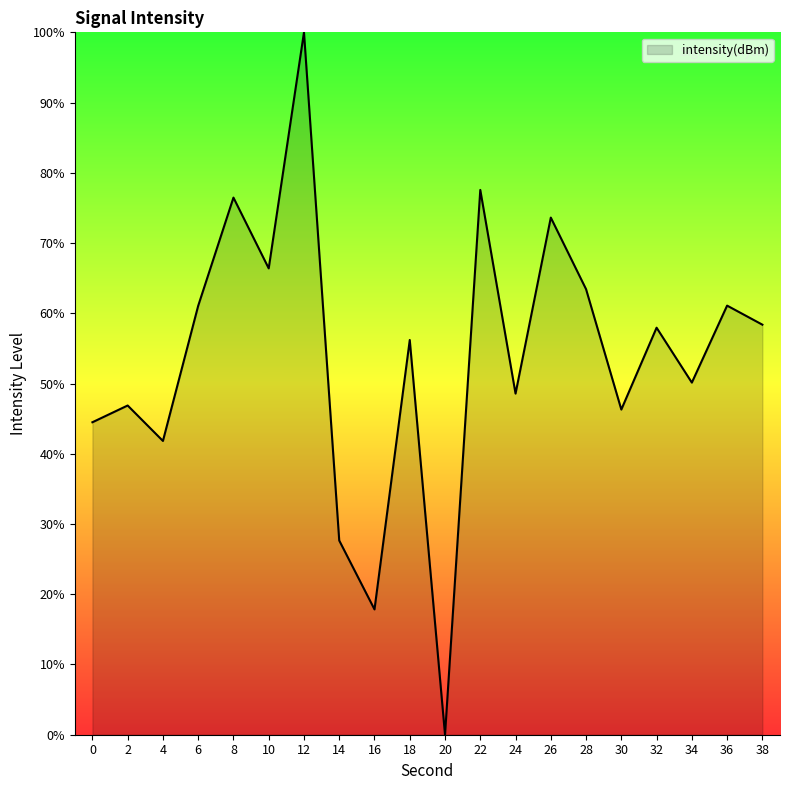

What is the change in value from 0 to 30?

+1.8